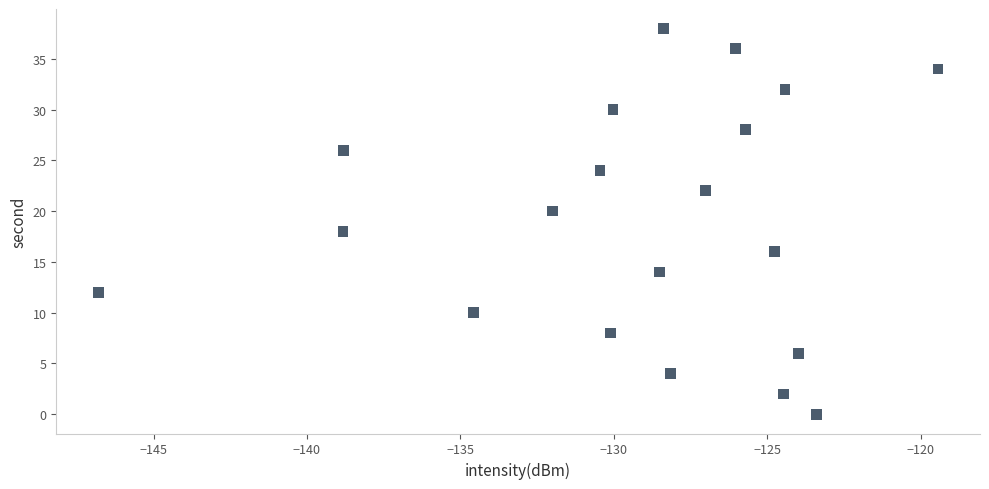

What is the range of Y values (max minus min)?

38